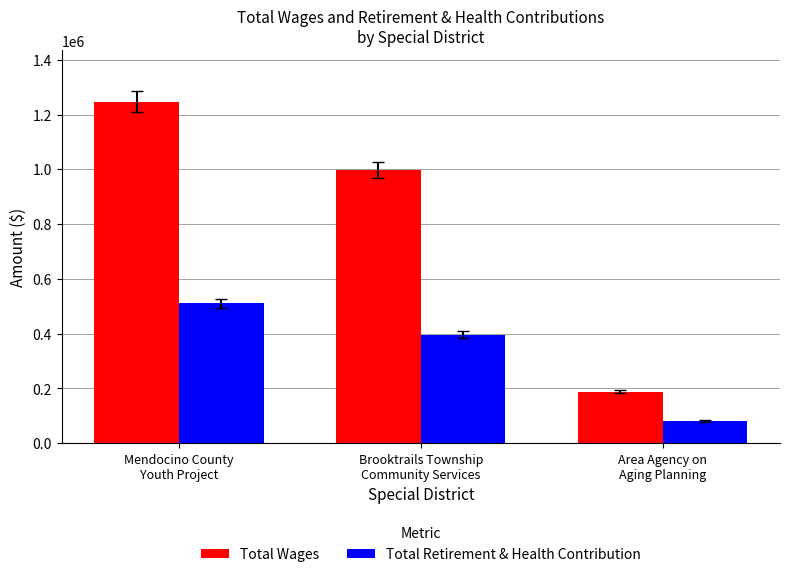

Rank the series by their maximum value, from highest to lowest.

Total Wages, Total Retirement & Health Contribution